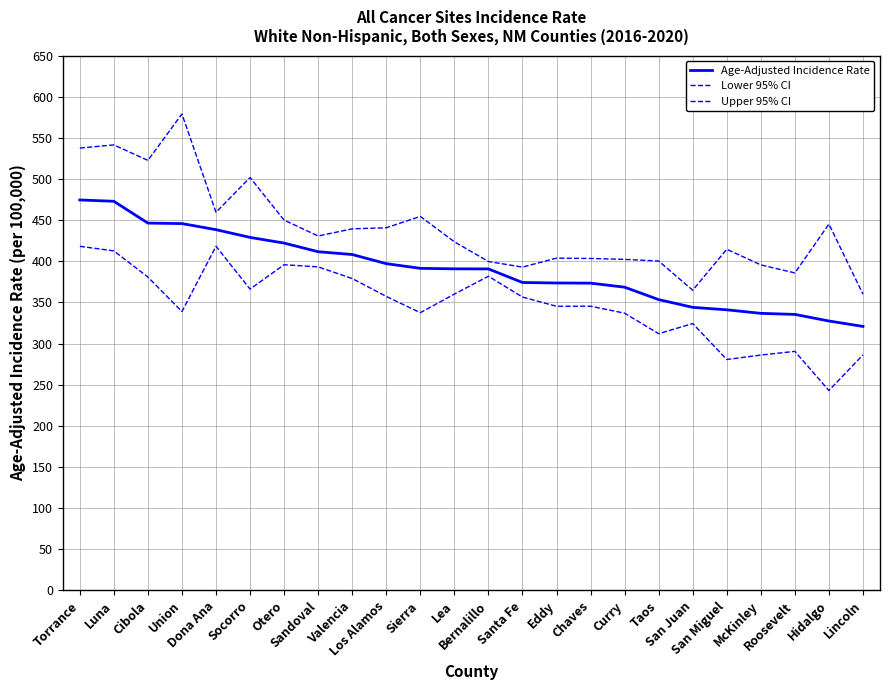

What is the label of the 20th point from the right?

Dona Ana